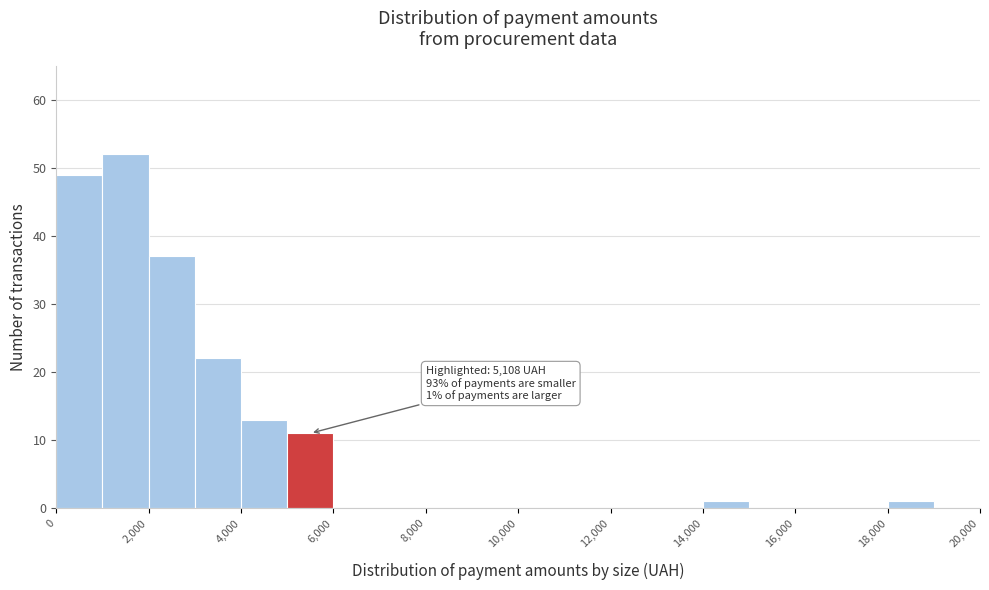

Which range on the x-axis has the tallest bar?

1000 to 2000